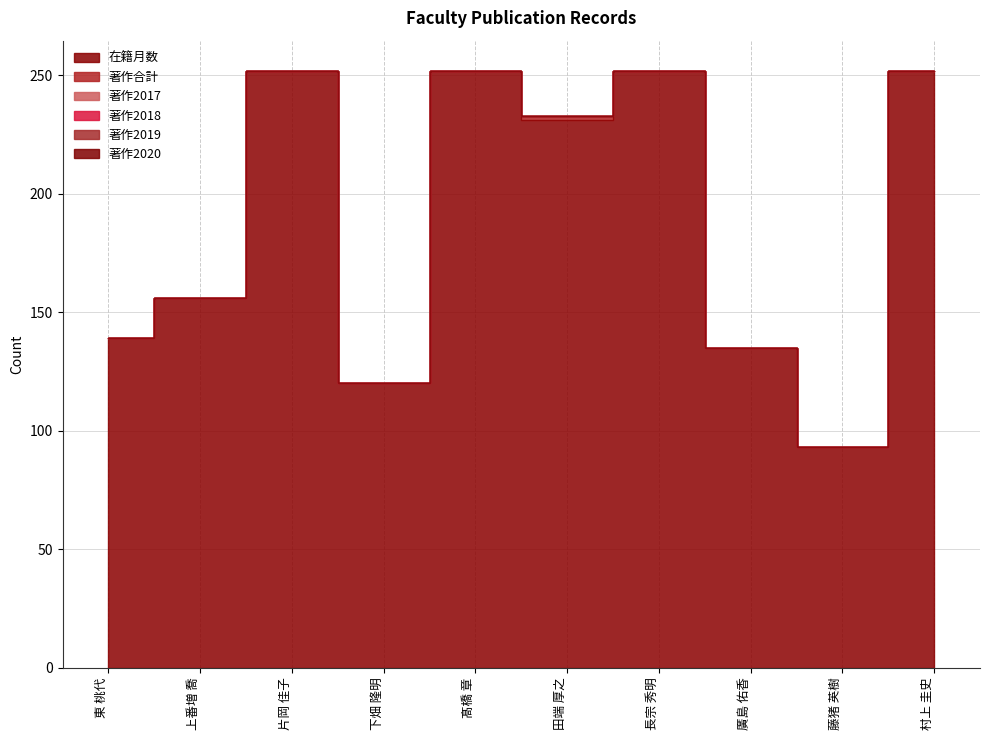

Count the 著作合計 values in the range 0 to 1.

9